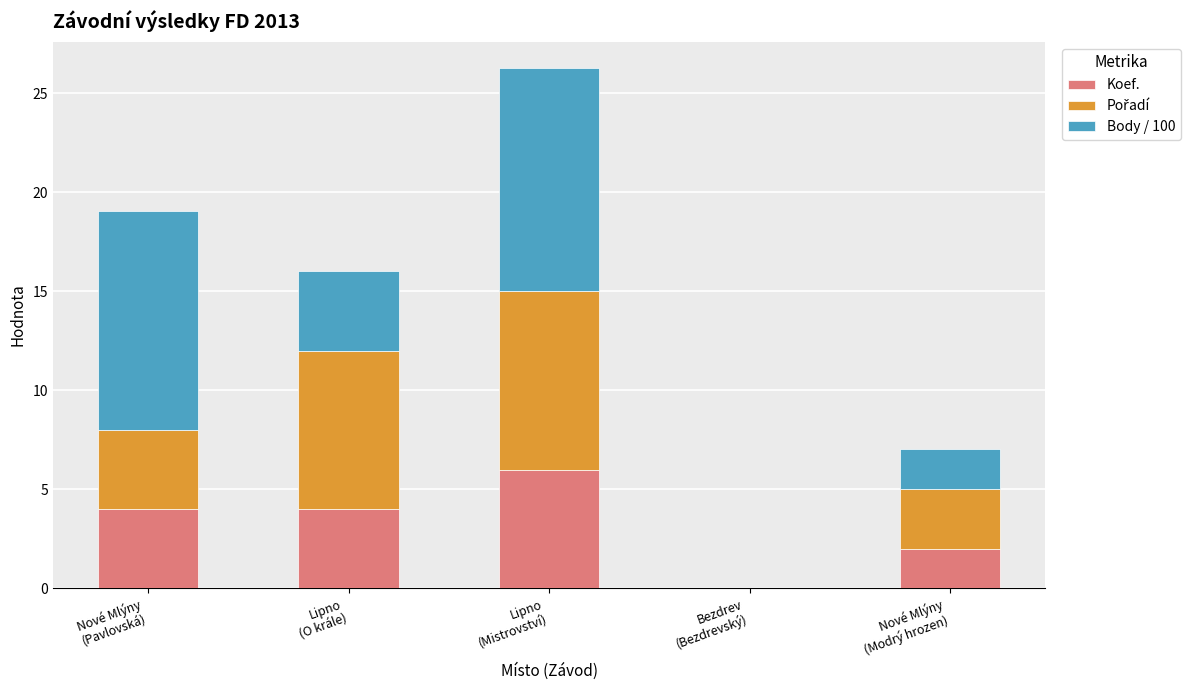

What is the highest value of the Koef. series?

6.0